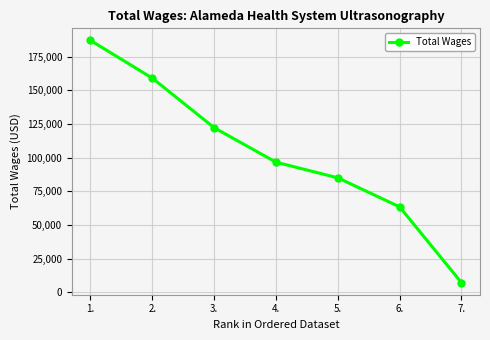

Where is the data nearest to the value 97059?

4.